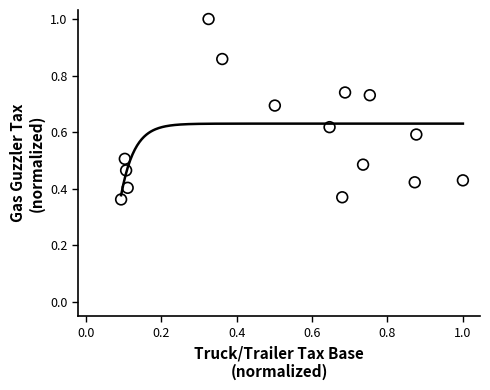

How many data points are displayed?

15